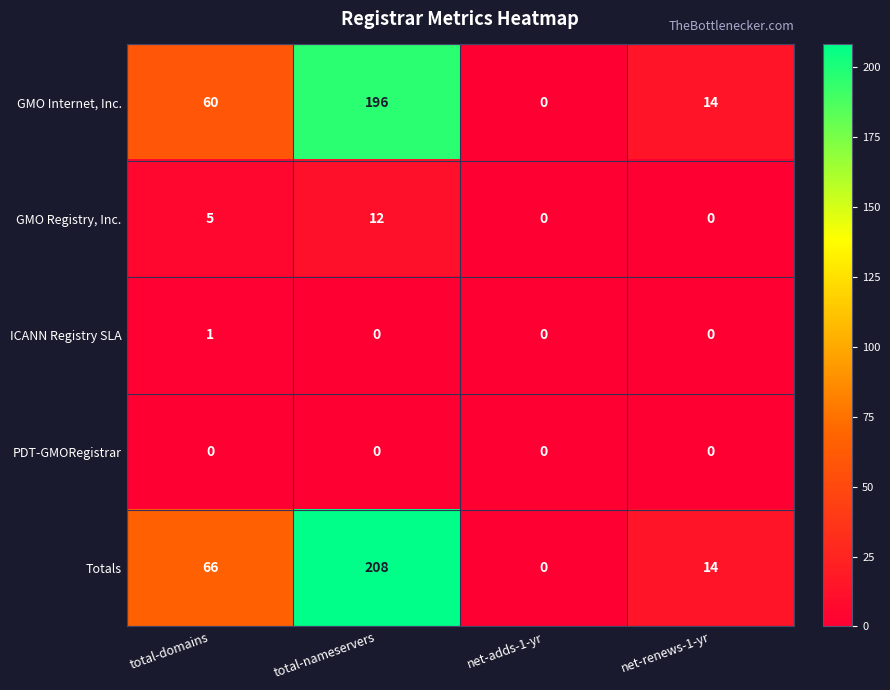

How many categories are shown in the chart?

4